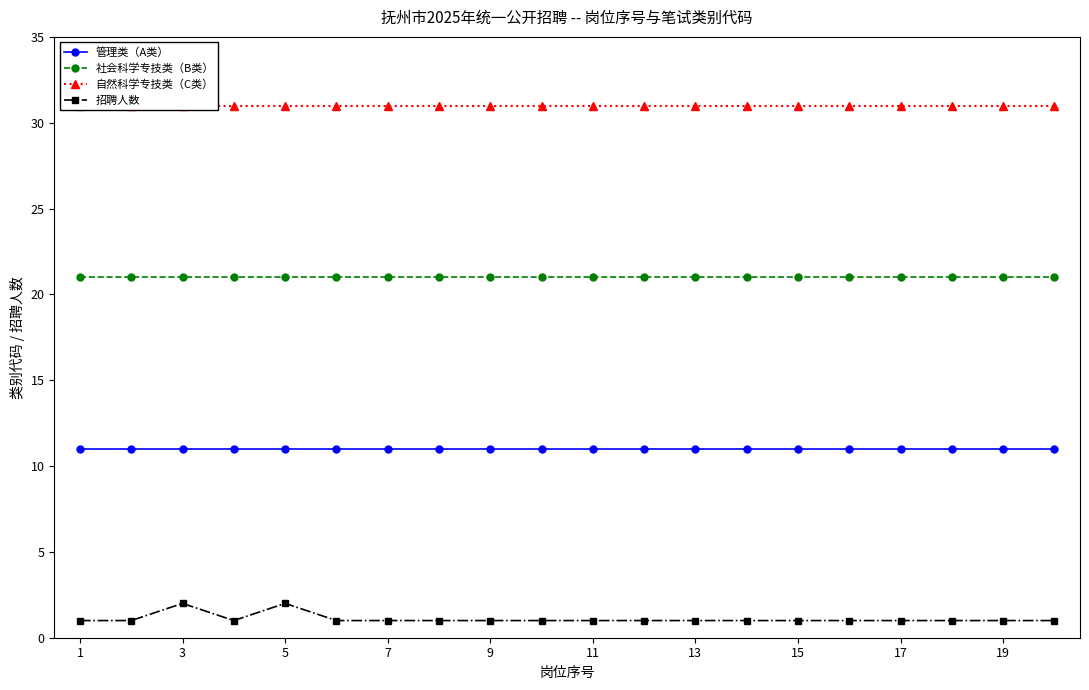

The value of 管理类（A类） at 3 is 5. True or false?

False